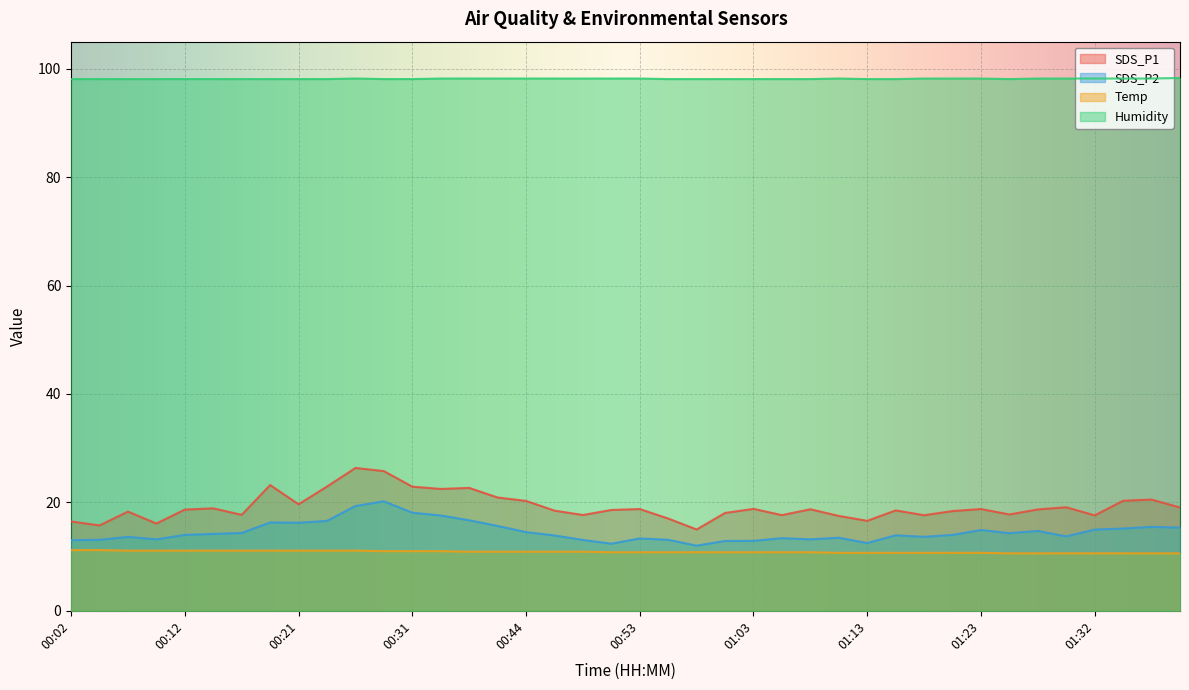

The Humidity series shows 98.2 at 01:23. True or false?

True